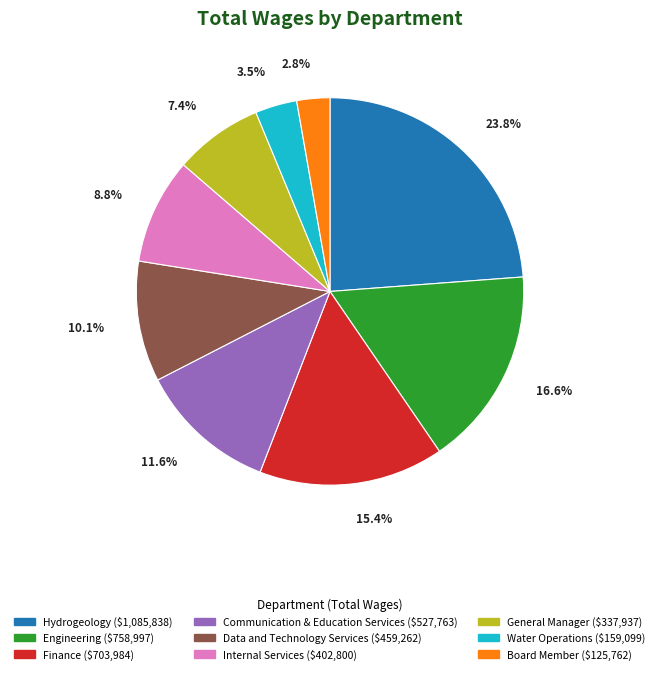

Count the number of slices in the pie.

9